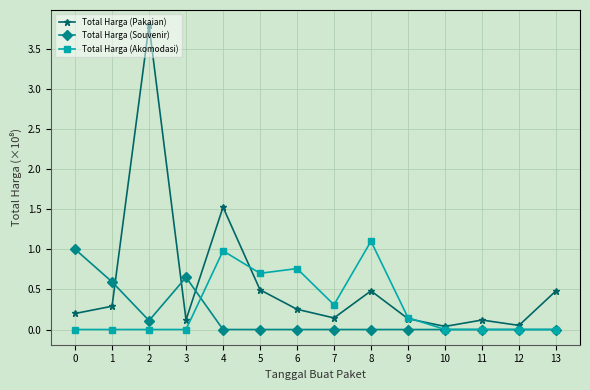

Which category has the highest value in the Total Harga (Pakaian) series?

2